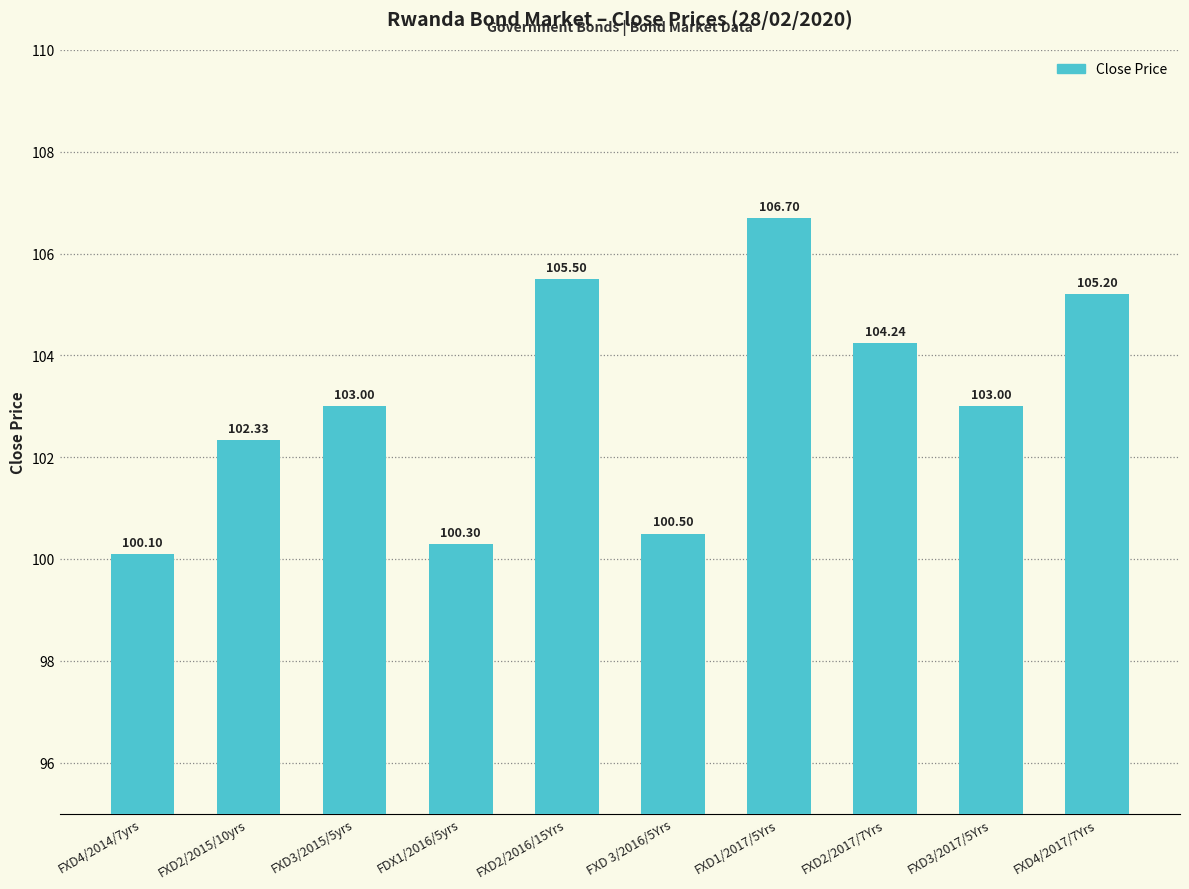

How many data points does each series have?

10